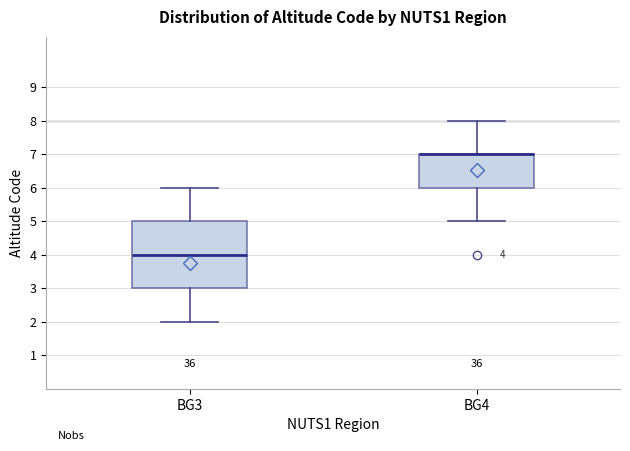

Which box is the tallest, from its lower edge to its upper edge?

BG3